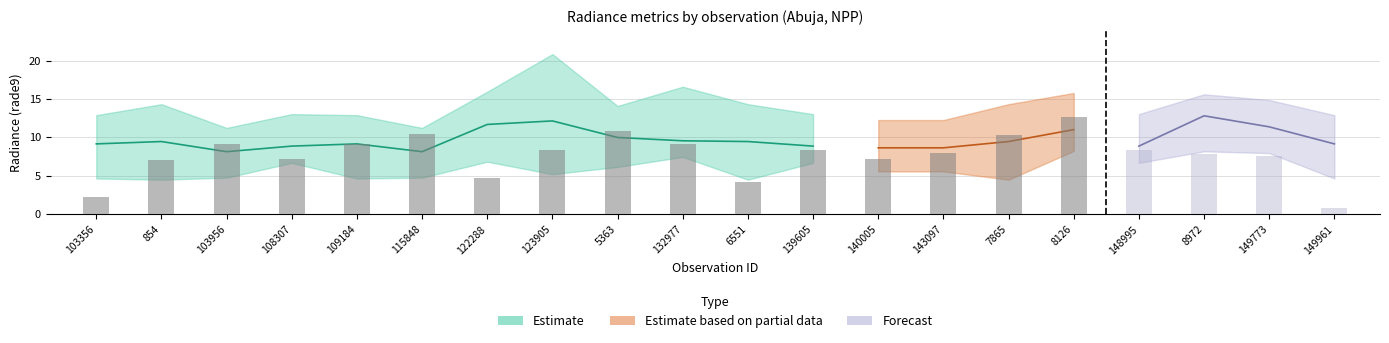

Where is rade9_bin_3q nearest to the value 16?

122288